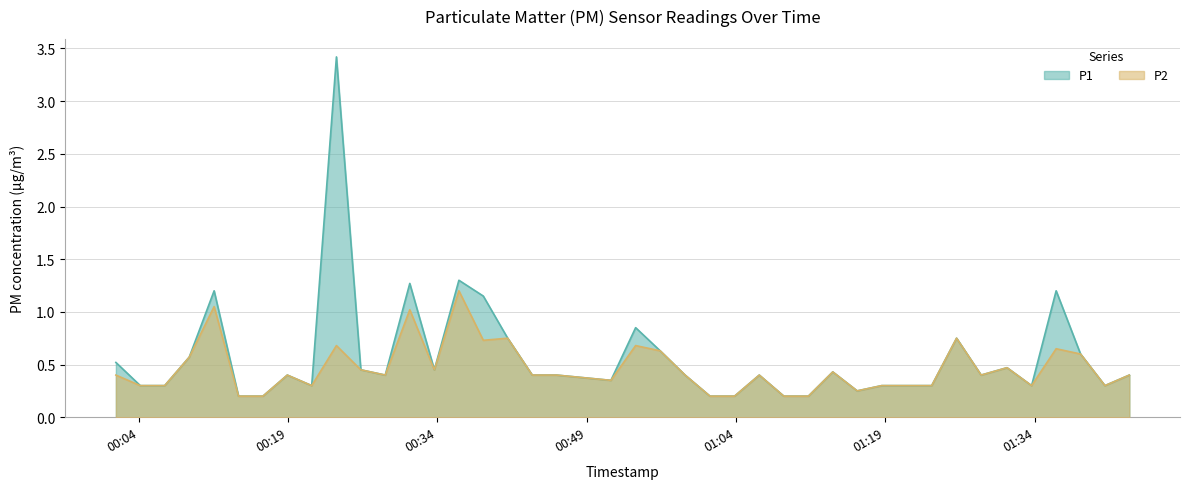

Which series has the largest range (max minus min)?

P1